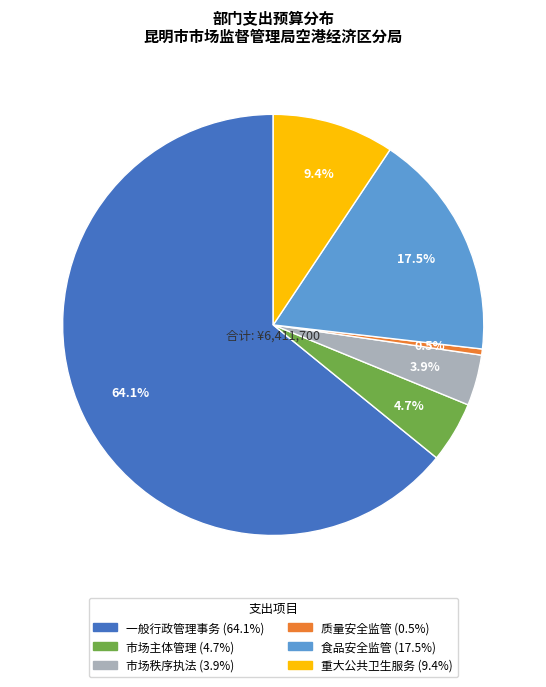

How many slices are in this pie chart?

6